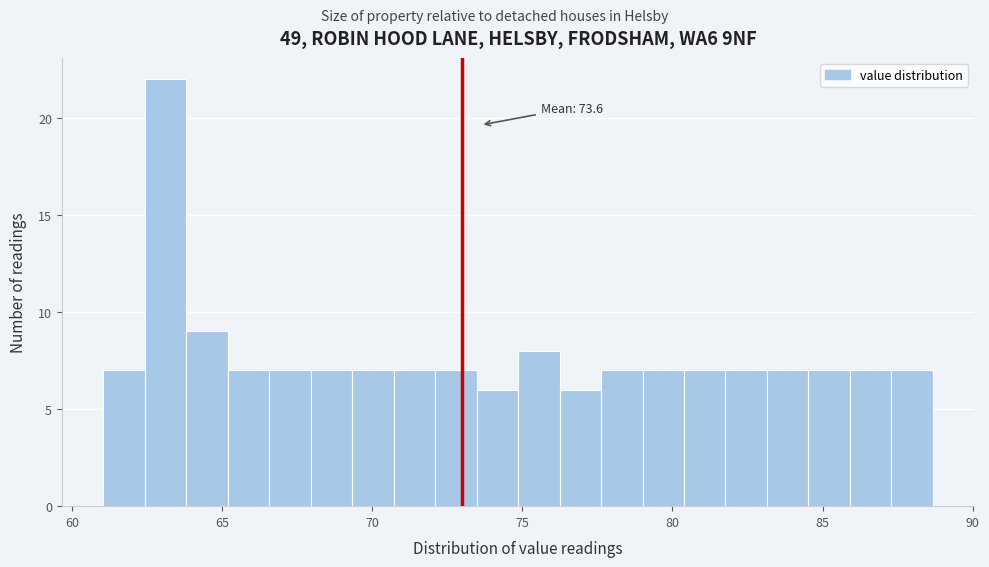

Around what value on the x-axis is the tallest bar? Give the approximate position of its centre, as read against the axis.

63.0